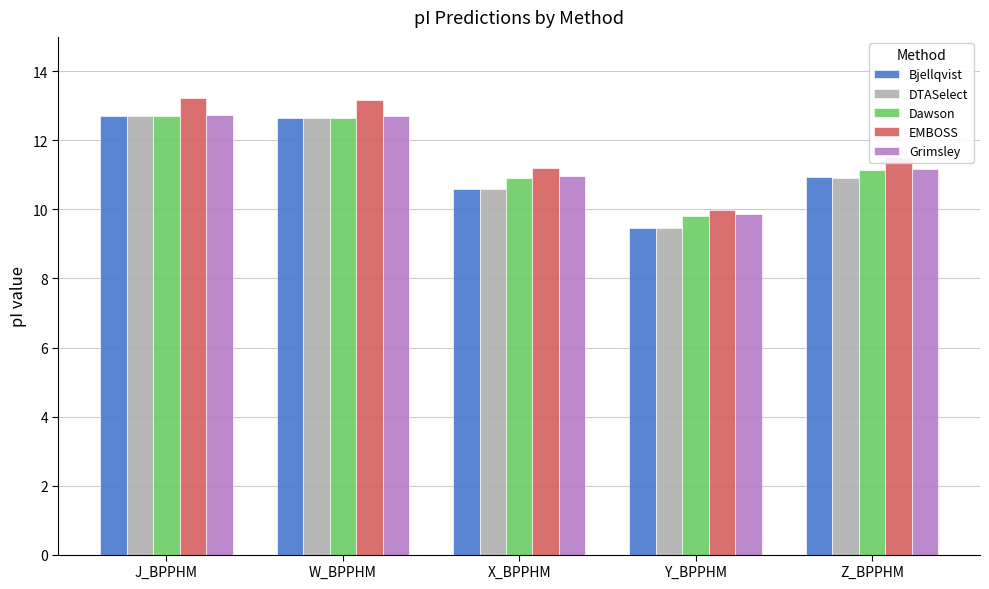

What are all the series names shown in the legend?

Bjellqvist, DTASelect, Dawson, EMBOSS, Grimsley